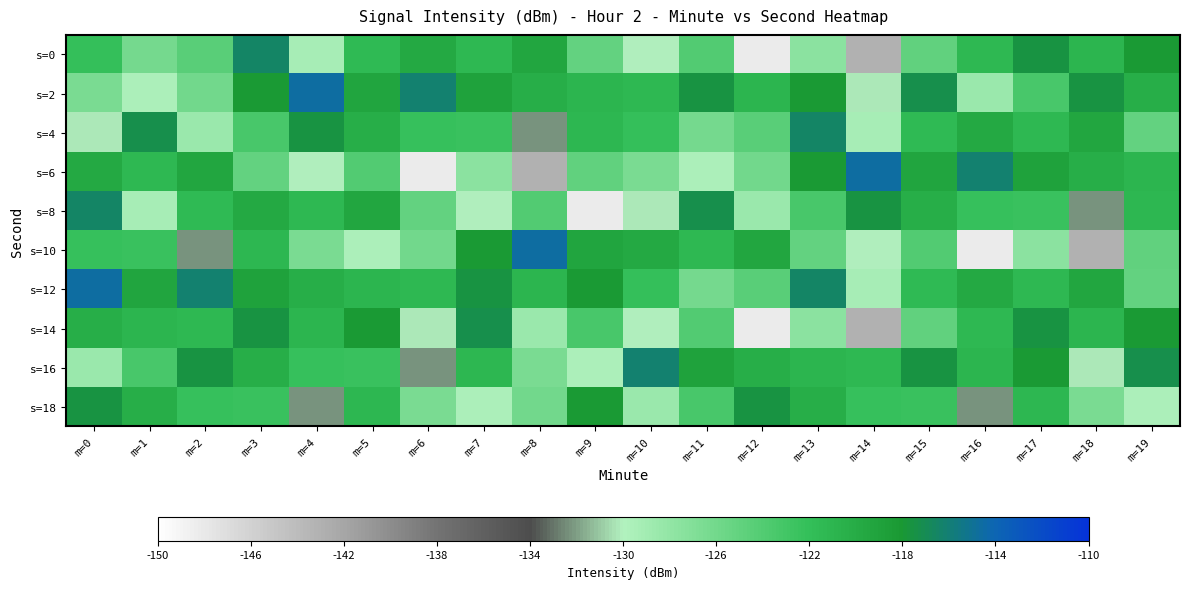

Which series changed the most between m=9 and m=17?

s=8